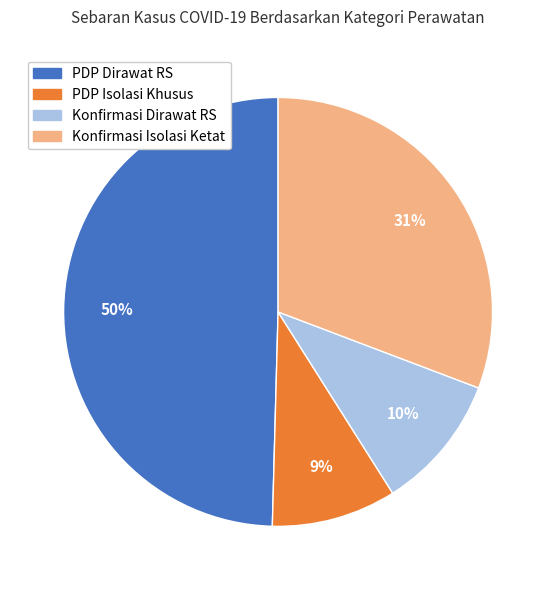

To the nearest percent, what is the average slice percentage?

25%